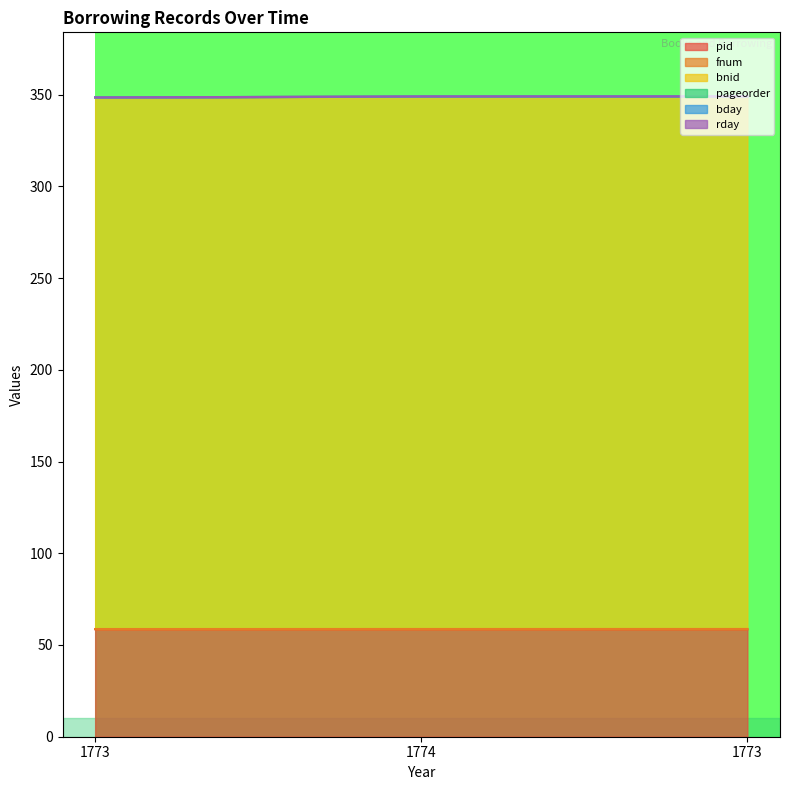

What is the label of the 1st point from the right?

1773